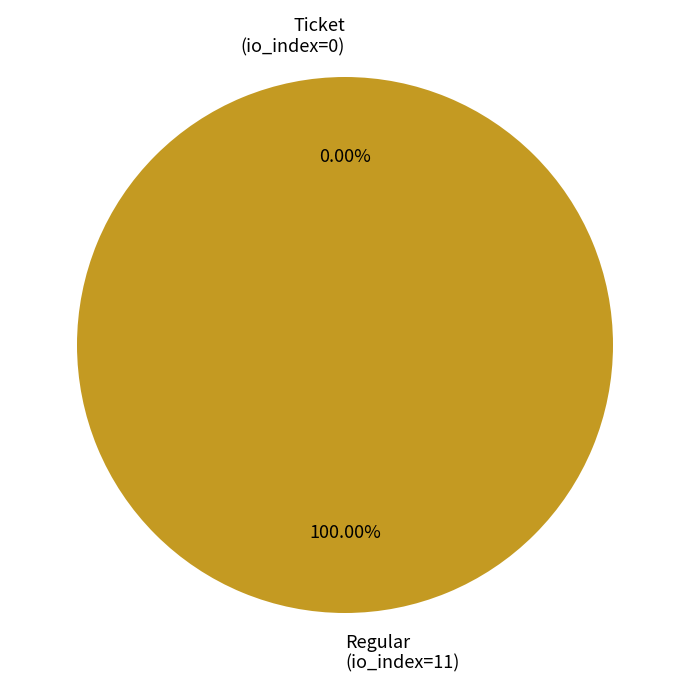

Which has a higher value, Regular (io_index=11) or Ticket (io_index=0)?

Regular (io_index=11)